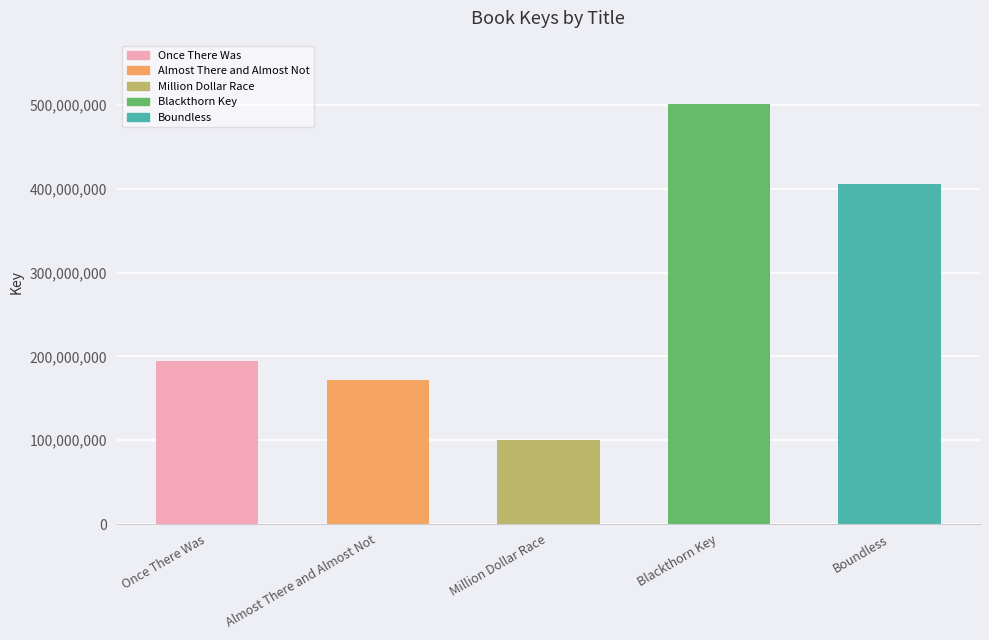

List the labels in order of value, largest first.

Blackthorn Key, Boundless, Once There Was, Almost There and Almost Not, Million Dollar Race